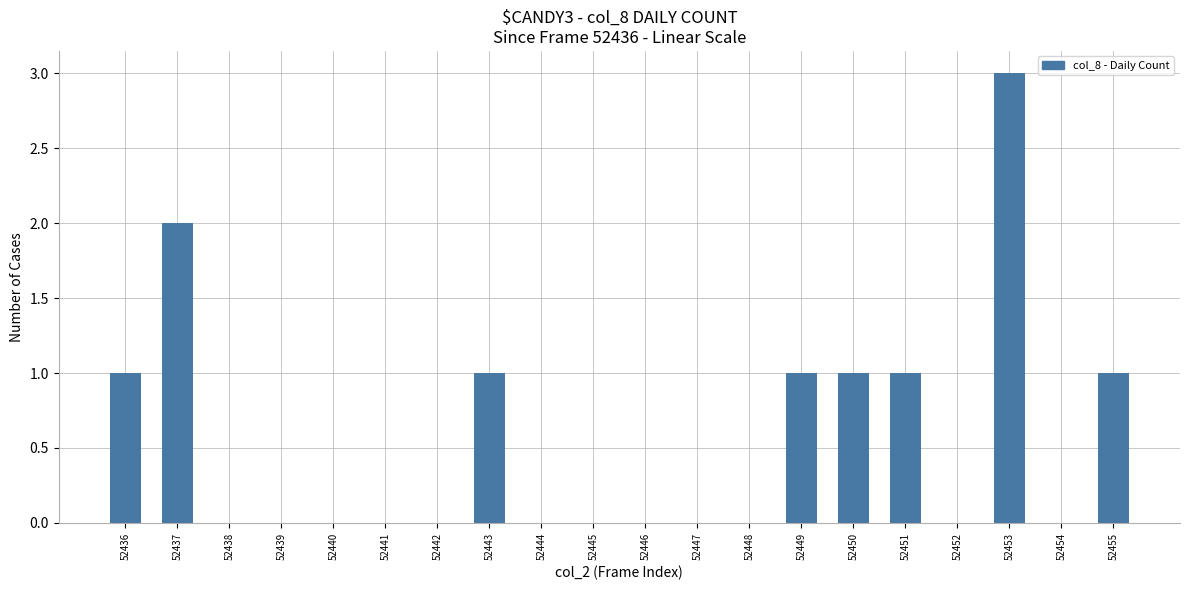

Reading left to right, list all the values displayed in this chart.

52436=1	52437=2	52438=0	52439=0	52440=0	52441=0	52442=0	52443=1	52444=0	52445=0	52446=0	52447=0	52448=0	52449=1	52450=1	52451=1	52452=0	52453=3	52454=0	52455=1